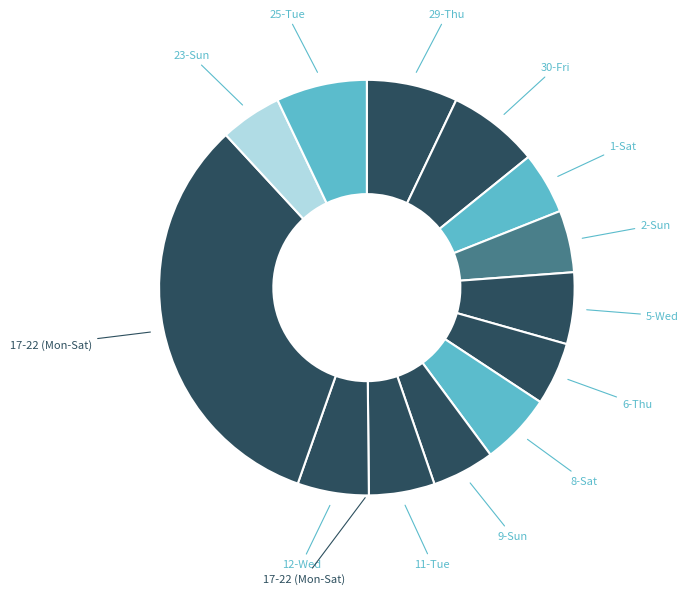

How many segments does this pie chart have?

13